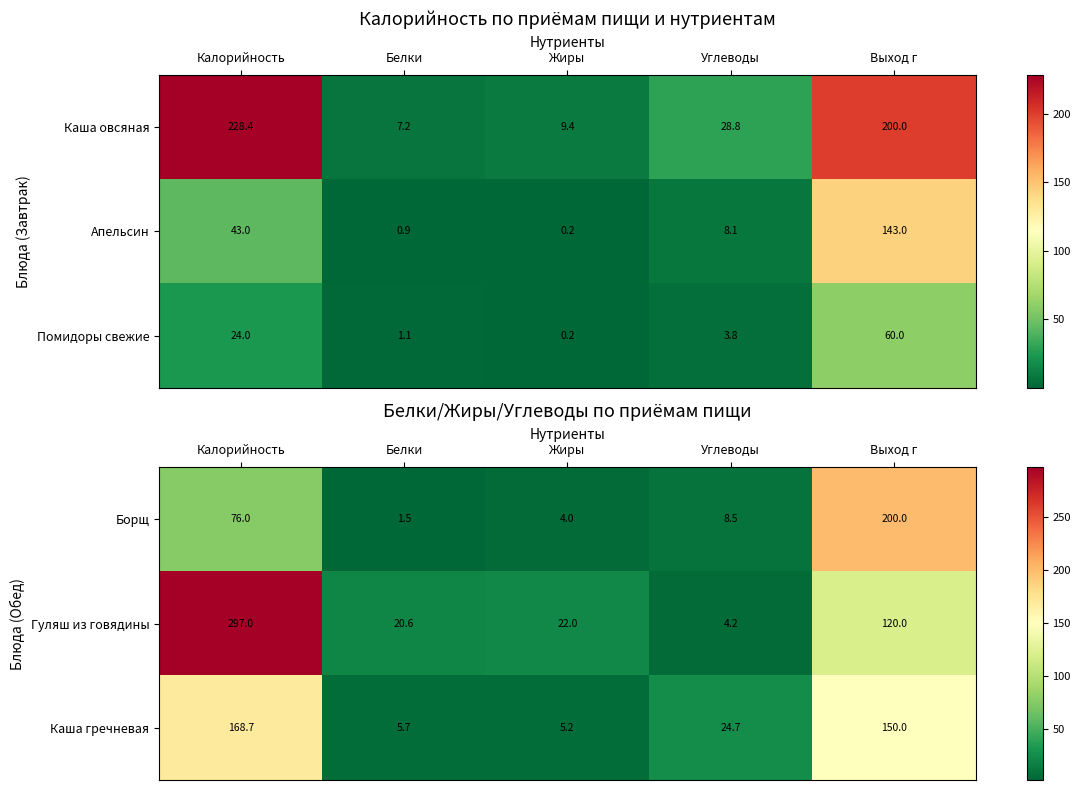

At which category is the sum across all series the highest?

Калорийность